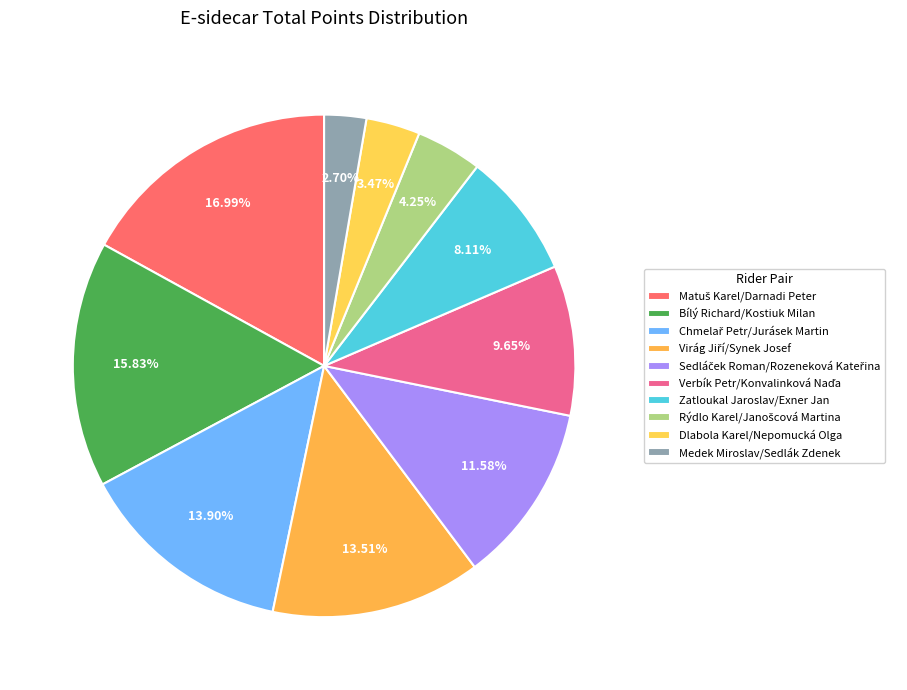

Does Chmelař Petr/Jurásek Martin account for over 50% of the chart?

No